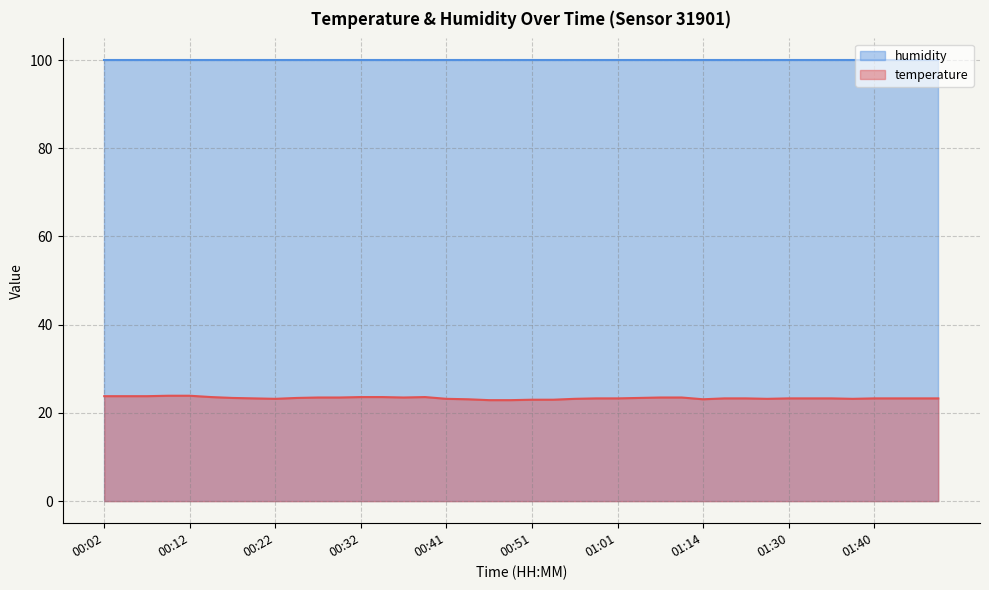

How many data points are less than 23?

2